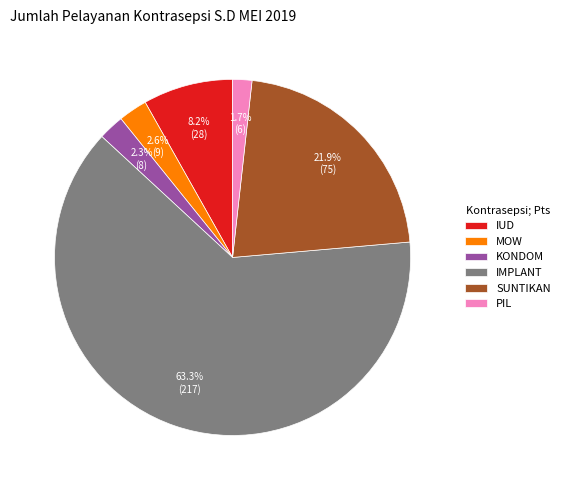

Combined, do IUD and KONDOM account for over 50%?

No